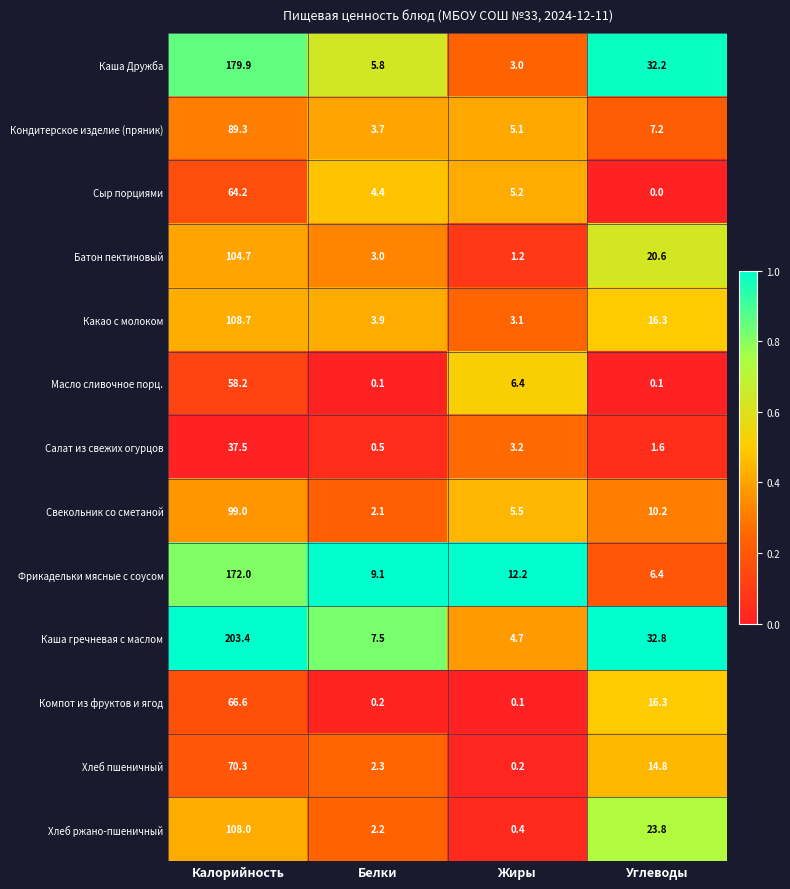

Which category has the lowest value across all series?

Углеводы